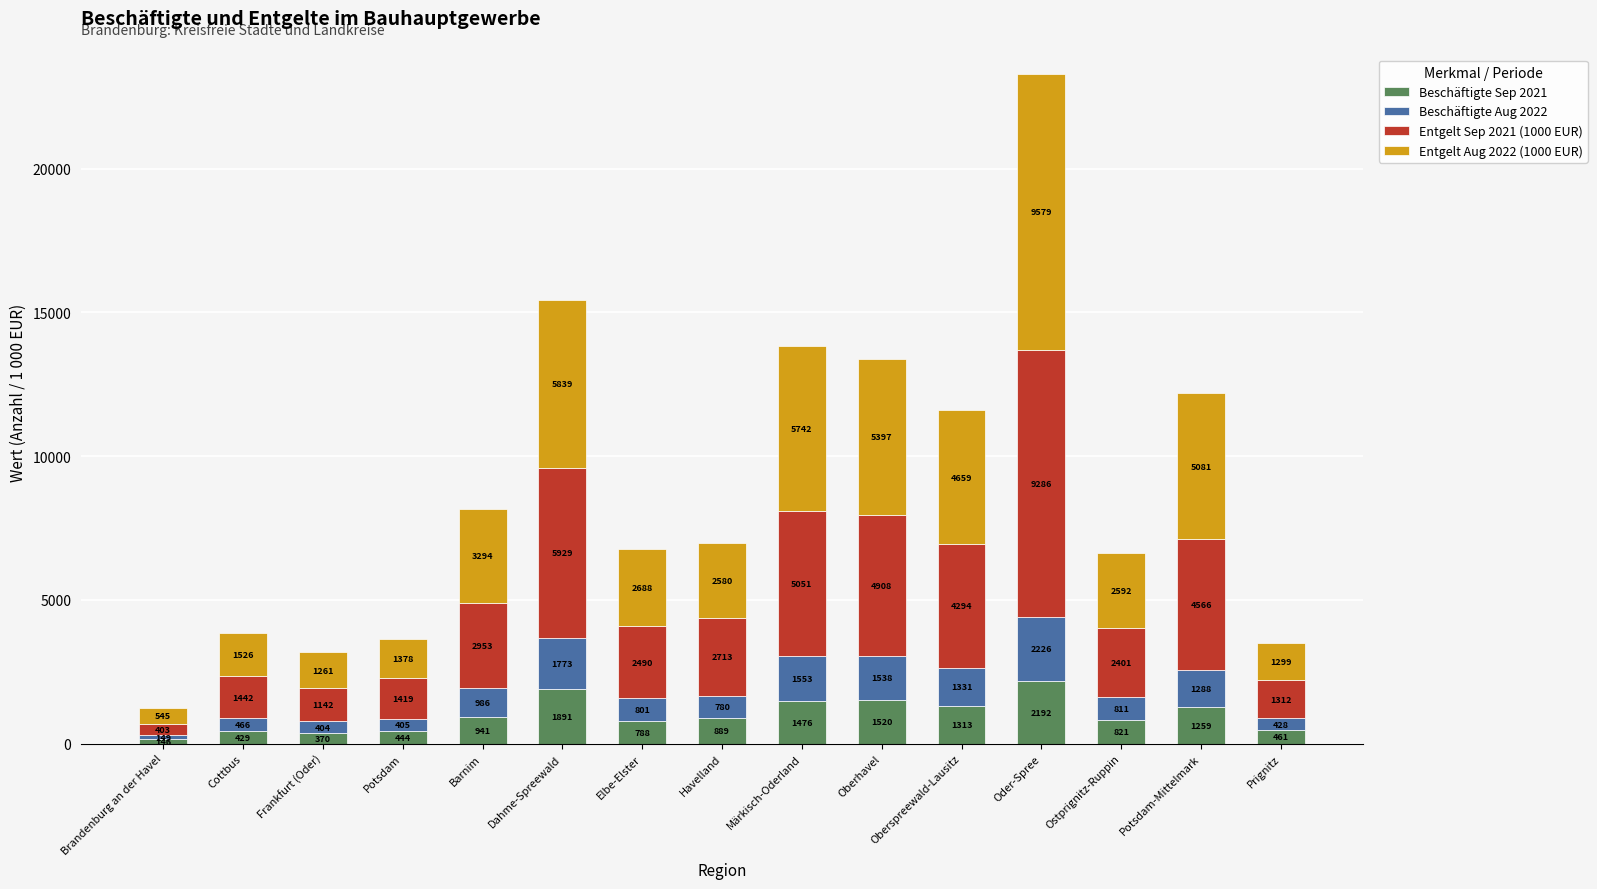

Is it true that Beschäftigte Sep 2021 equals 422 at Märkisch-Oderland?

False